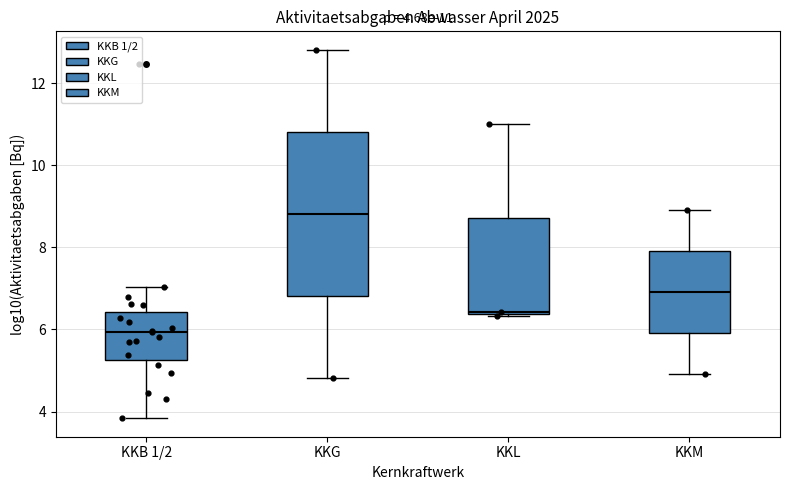

Comparing the boxes themselves (not the whiskers), which one is the tallest?

KKG